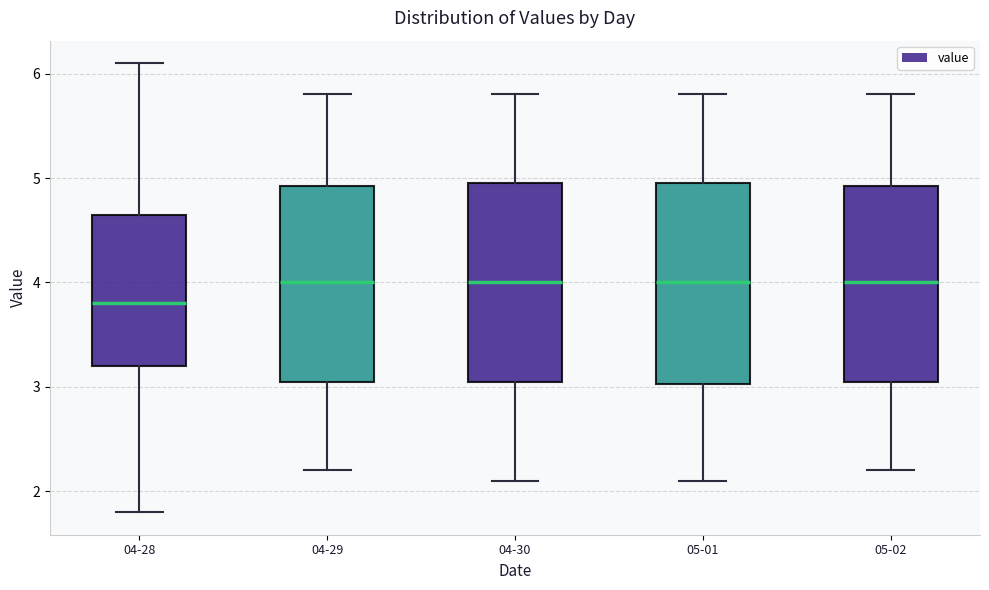

Reading left to right, read every box against the y-axis: the position of its median line, the range the box covers, and the ends of its whiskers. The values are not printed on the chart, so give them approximately, as read against the axis.

04-28: median 3.8, box 3.2 to 4.7, whiskers 1.8 to 6.1
04-29: median 4.0, box 3.1 to 4.9, whiskers 2.2 to 5.8
04-30: median 4.0, box 3.1 to 5.0, whiskers 2.1 to 5.8
05-01: median 4.0, box 3.0 to 5.0, whiskers 2.1 to 5.8
05-02: median 4.0, box 3.1 to 4.9, whiskers 2.2 to 5.8